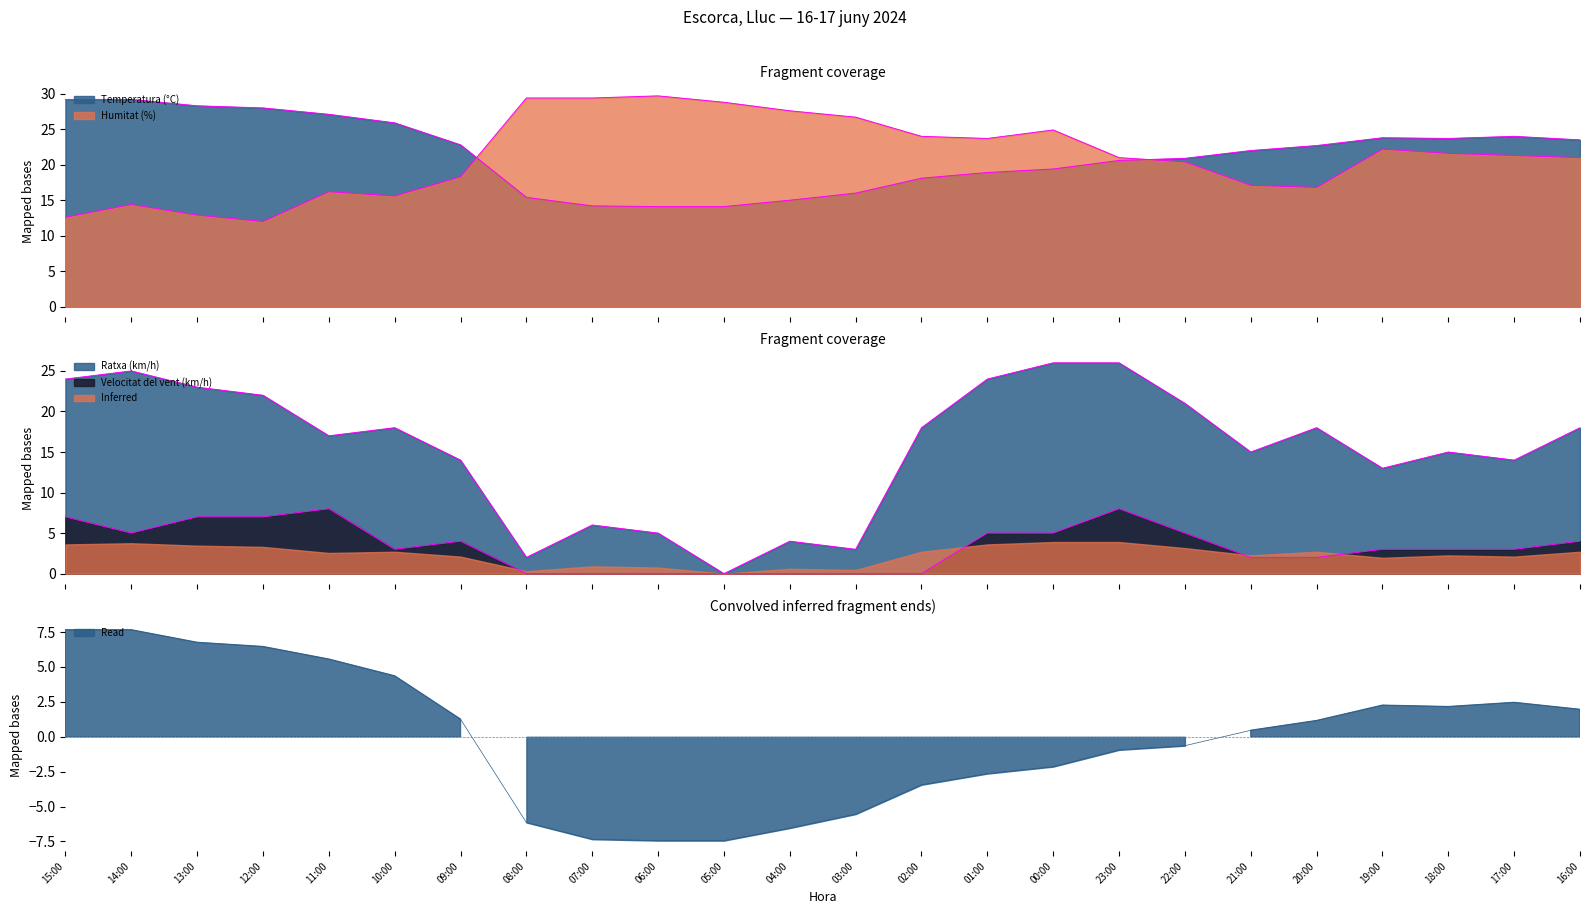

What is the value of the Humitat (%) point at the 17th from the left?

21.0